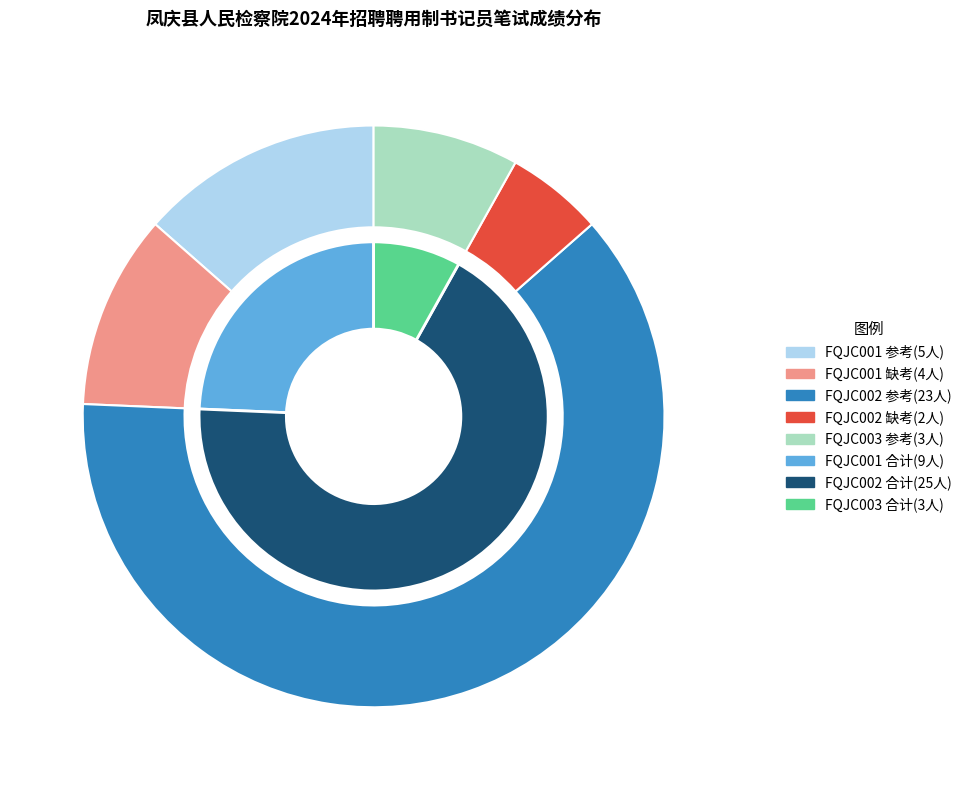

What is the majority slice?

FQJC002